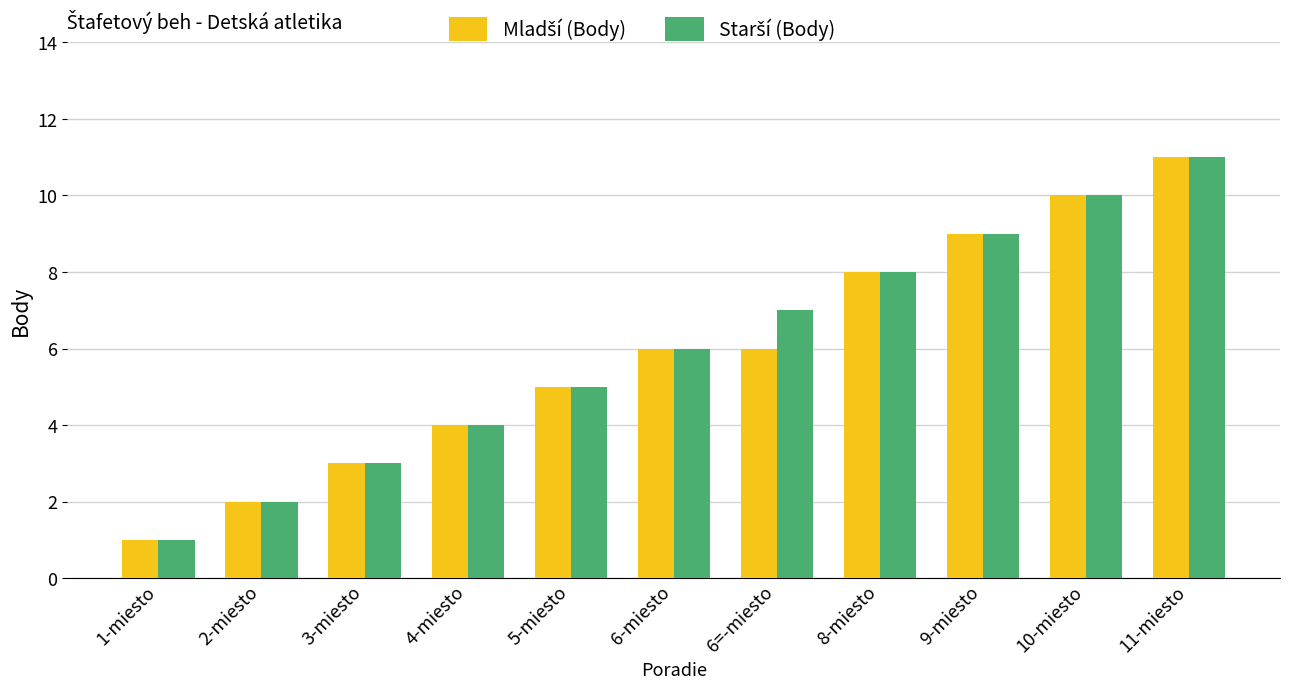

At which category is the sum across all series the highest?

11-miesto